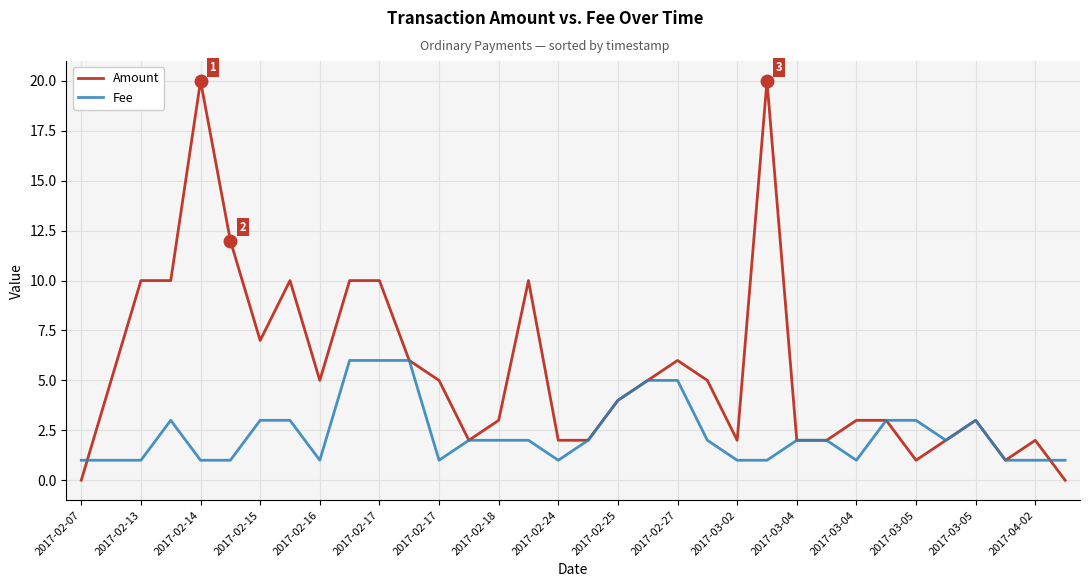

Which series has the largest total across all categories?

Amount